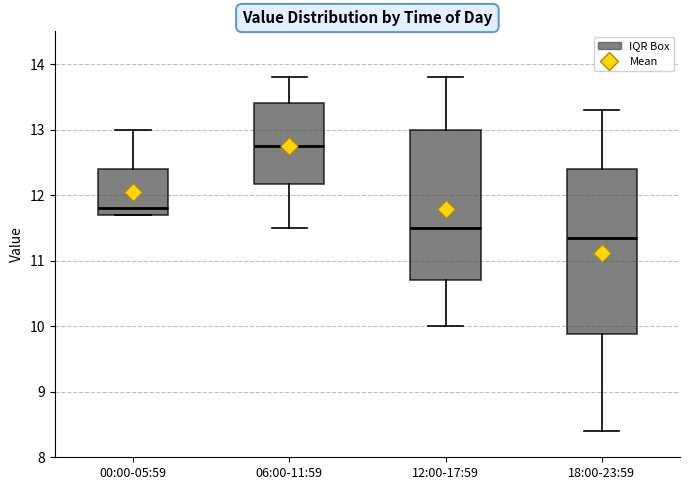

Which box has the lowest median line?

18:00-23:59